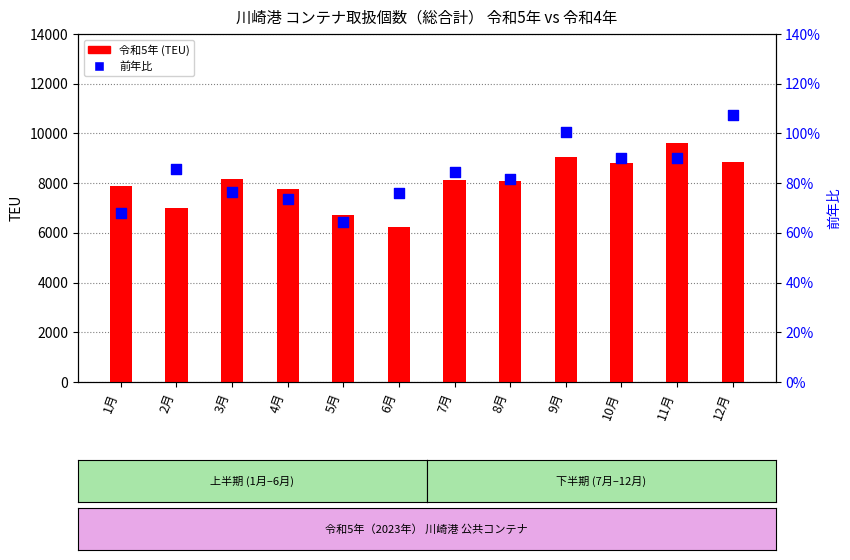

What are all the series names shown in the legend?

令和5年 (TEU), 前年比